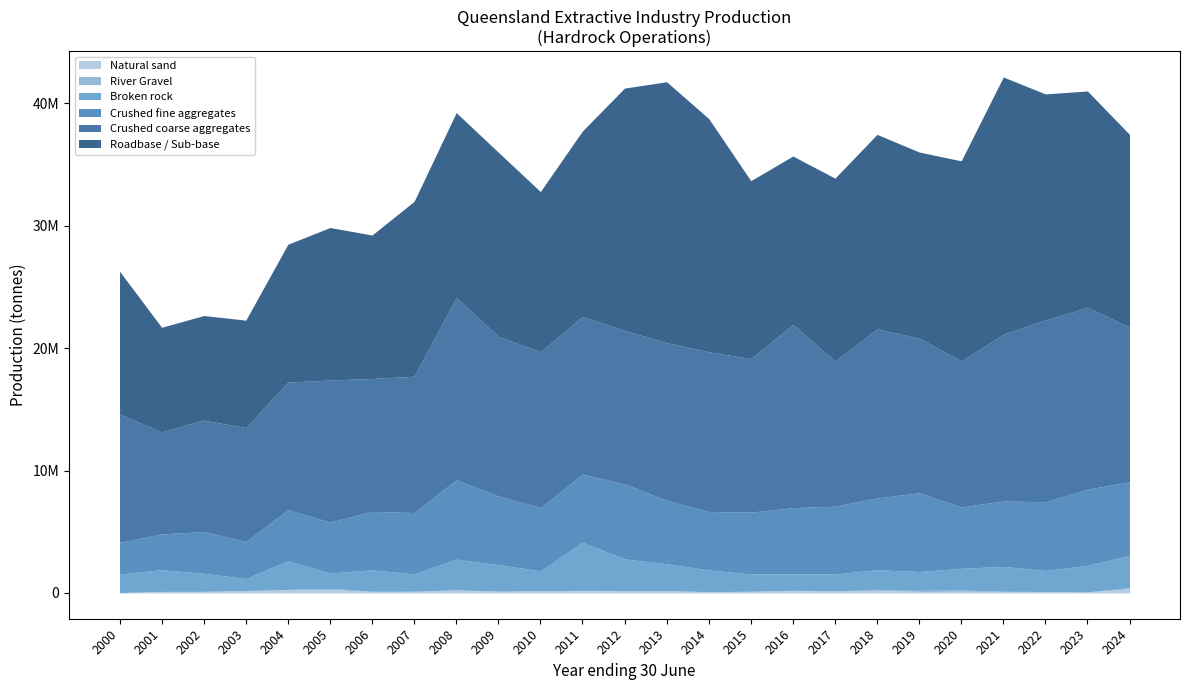

What is the approximate value of Natural sand at 2011, to the nearest 100?

172000